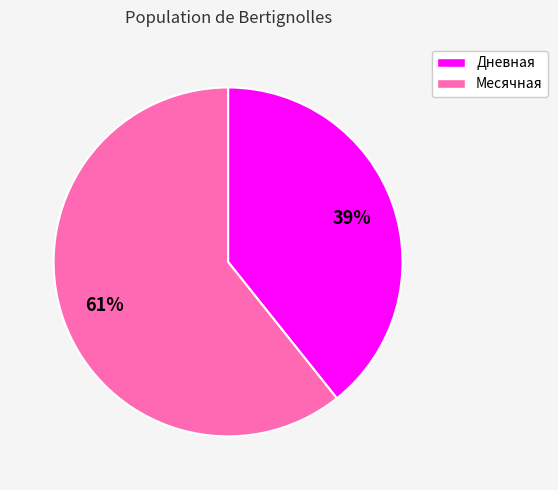

Which has a higher value, Месячная or Дневная?

Месячная